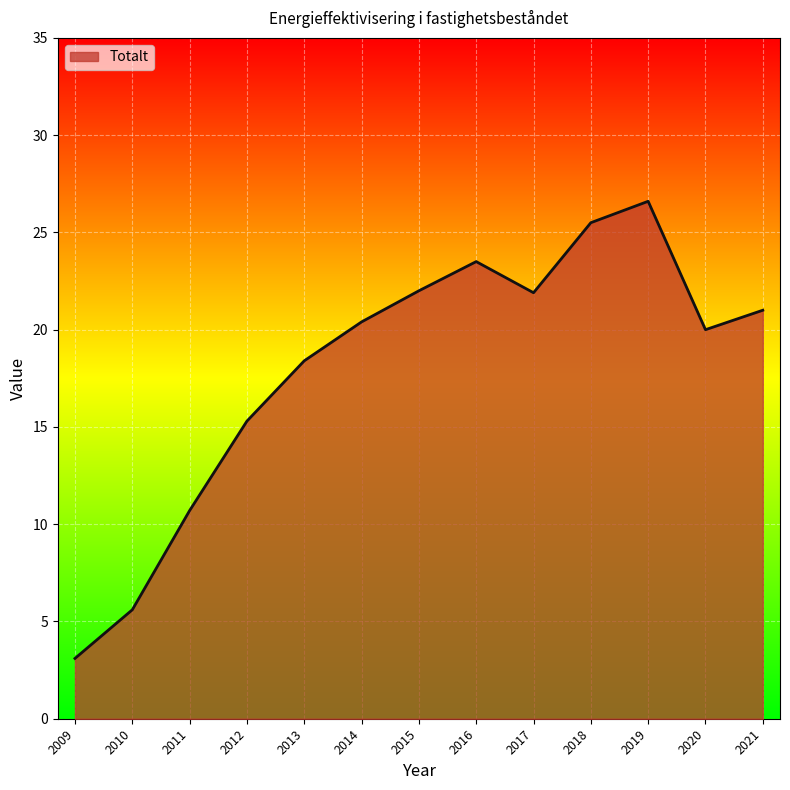

What is the difference between the values at 2018 and 2014?

5.1